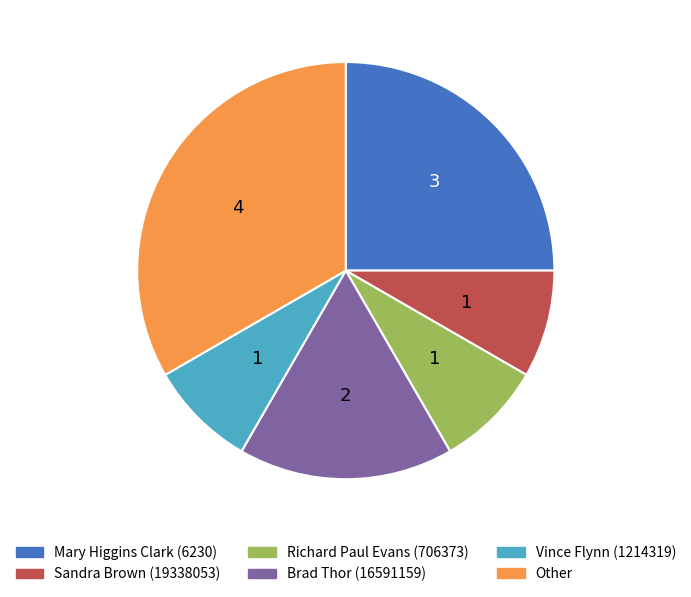

Is there a majority slice in this chart?

No